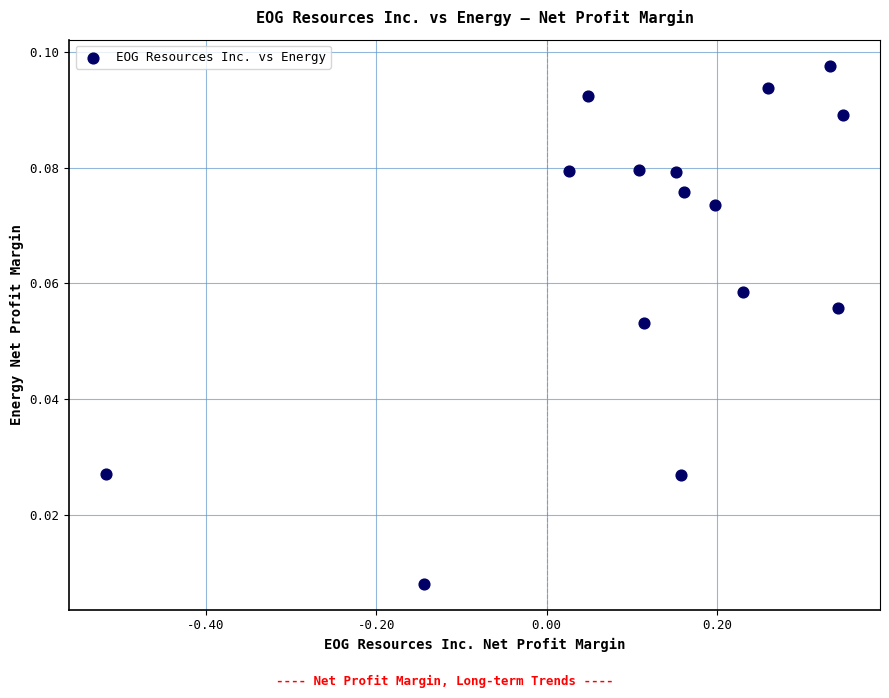

What is the range of X values (max minus min)?

0.9